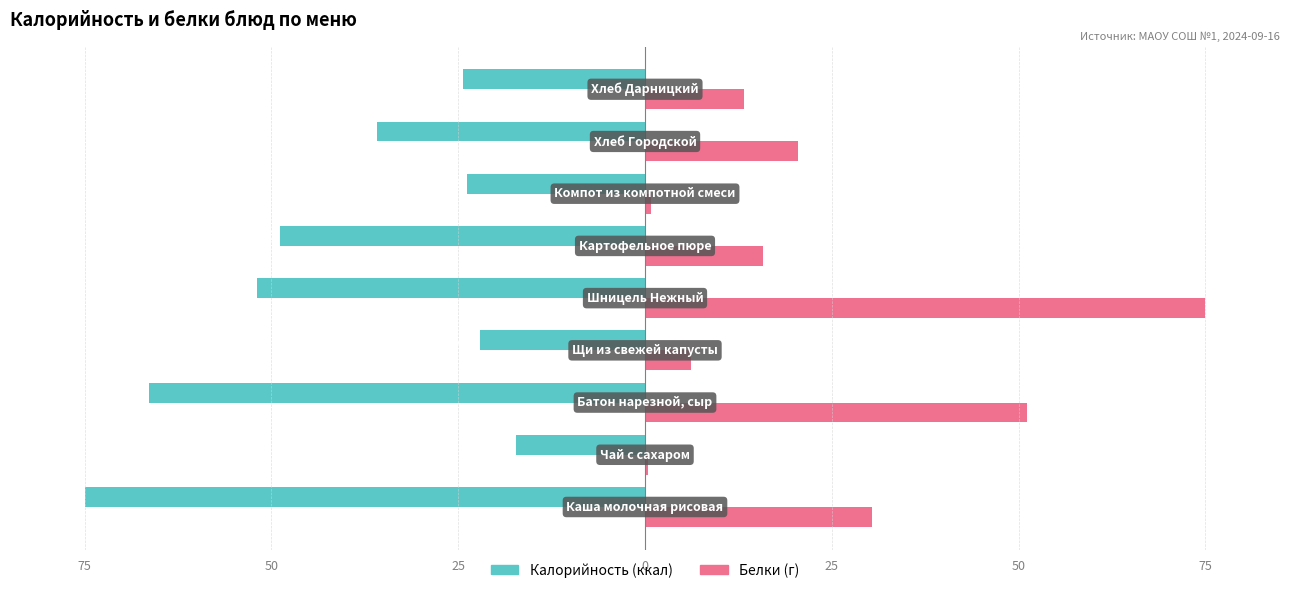

How many data points does each series have?

9